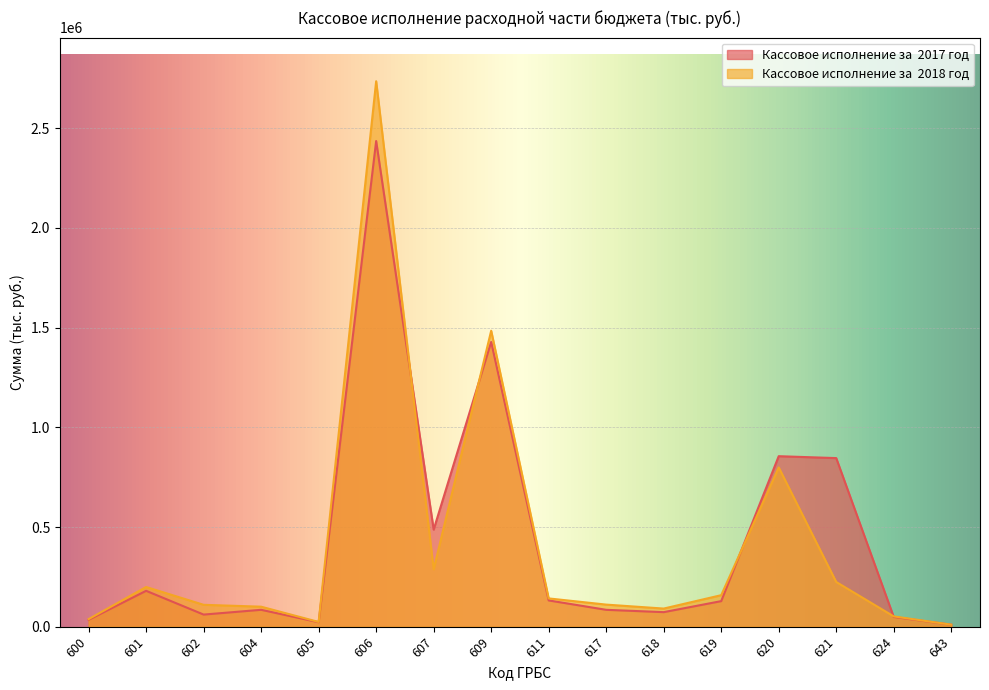

In Кассовое исполнение за  2018 год, how many points are higher than both neighbors (excluding endpoints)?

4